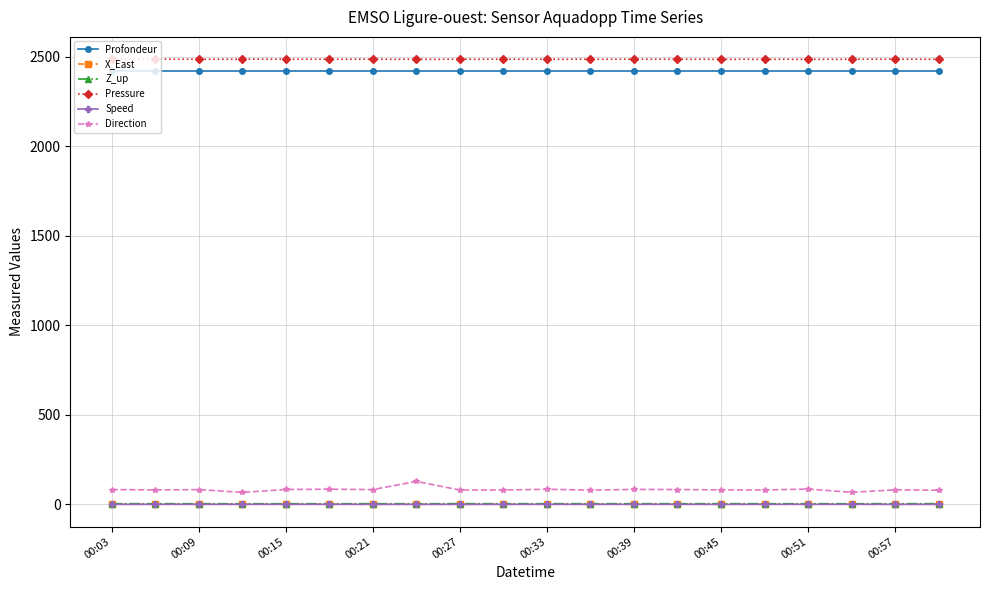

Which series has the widest spread of values?

Direction